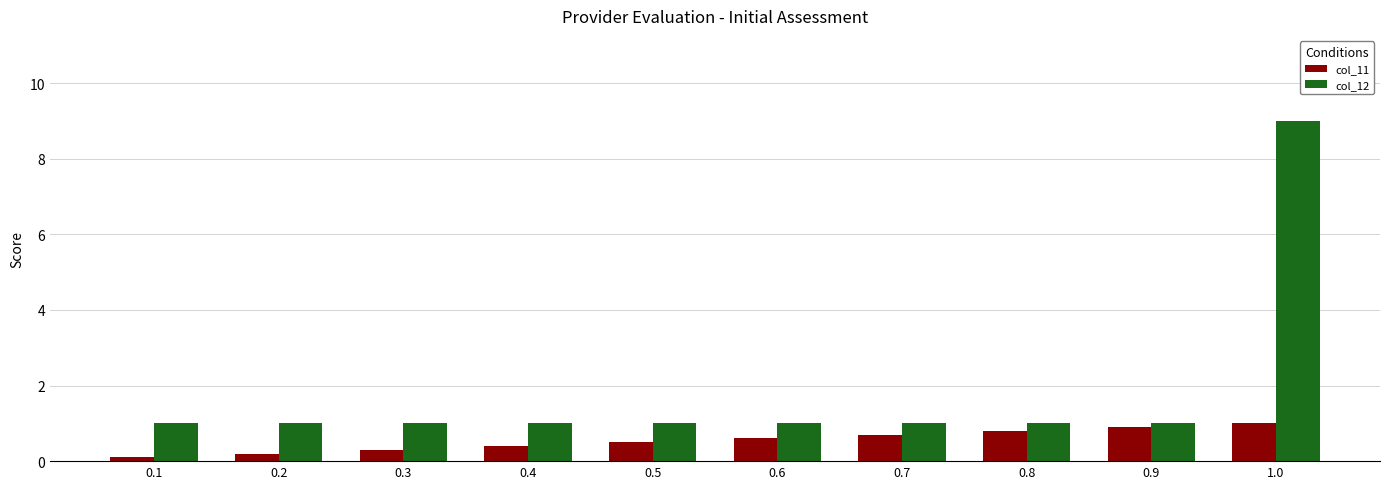

What is the smallest value displayed?

0.1